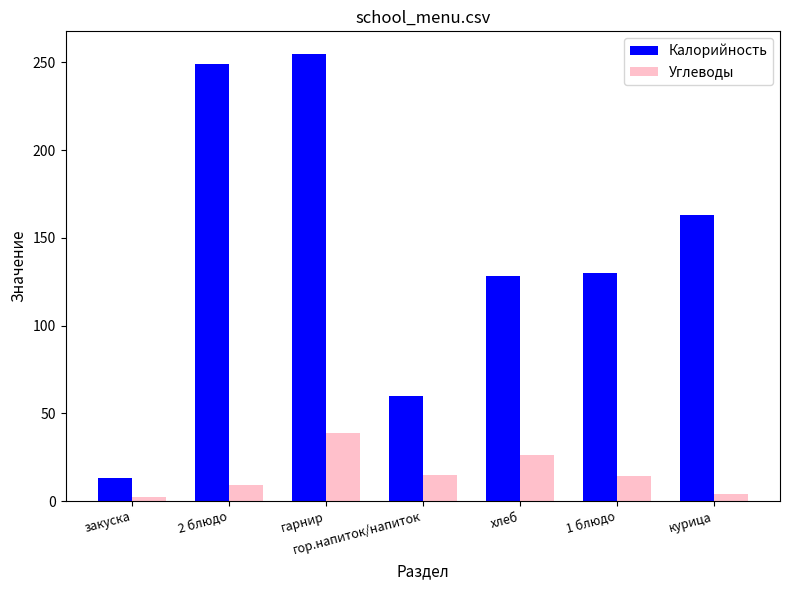

What is the minimum value shown in the chart?

2